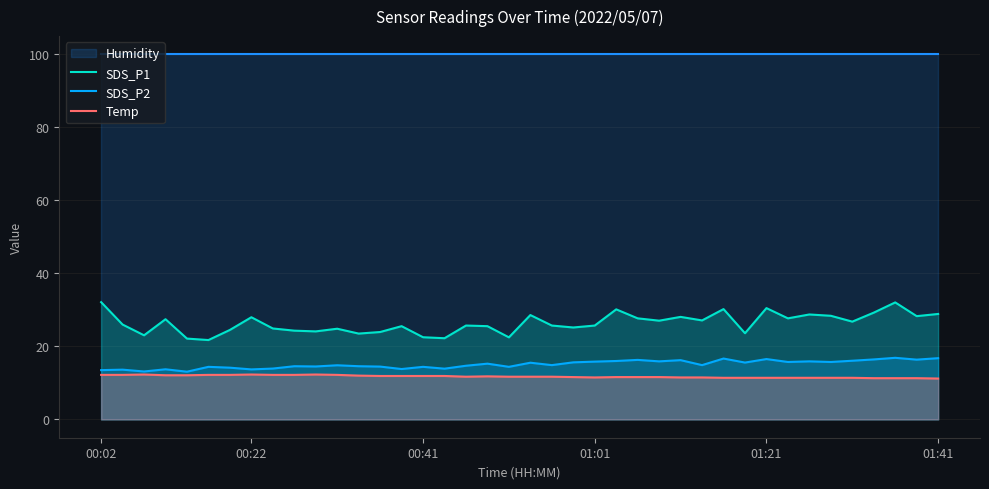

True or false: SDS_P2 and SDS_P1 intersect in this chart.

False